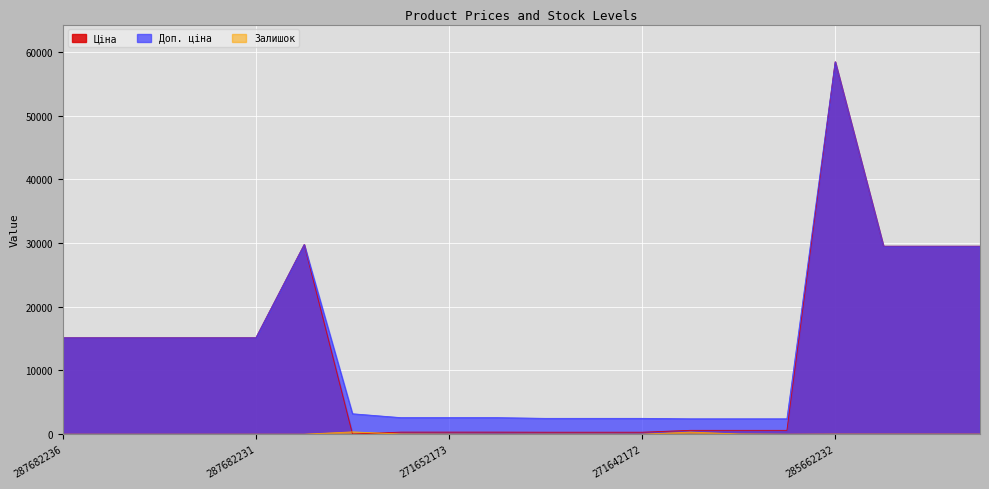

List the labels in order of Ціна value, largest first.

285662232, 287702232, 285642236, 285642235, 285642234, 287682236, 287682235, 287682234, 287682233, 287682231, 249092174, 249092173, 249092172, 271652174, 271652173, 271652172, 271642174, 271642173, 271642172, 283972211